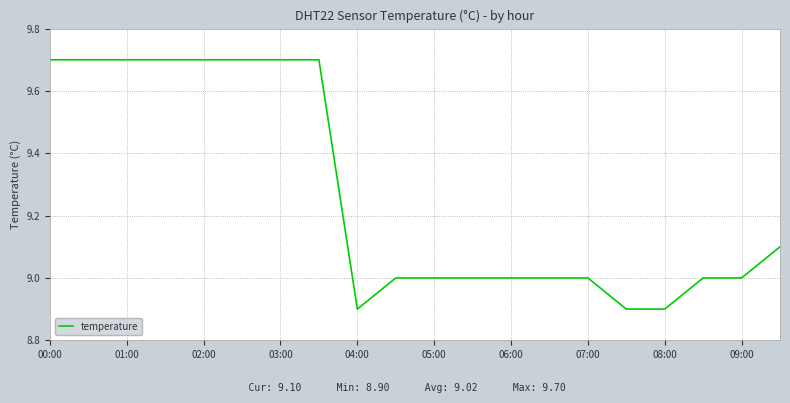

What is the greatest value displayed?

9.7